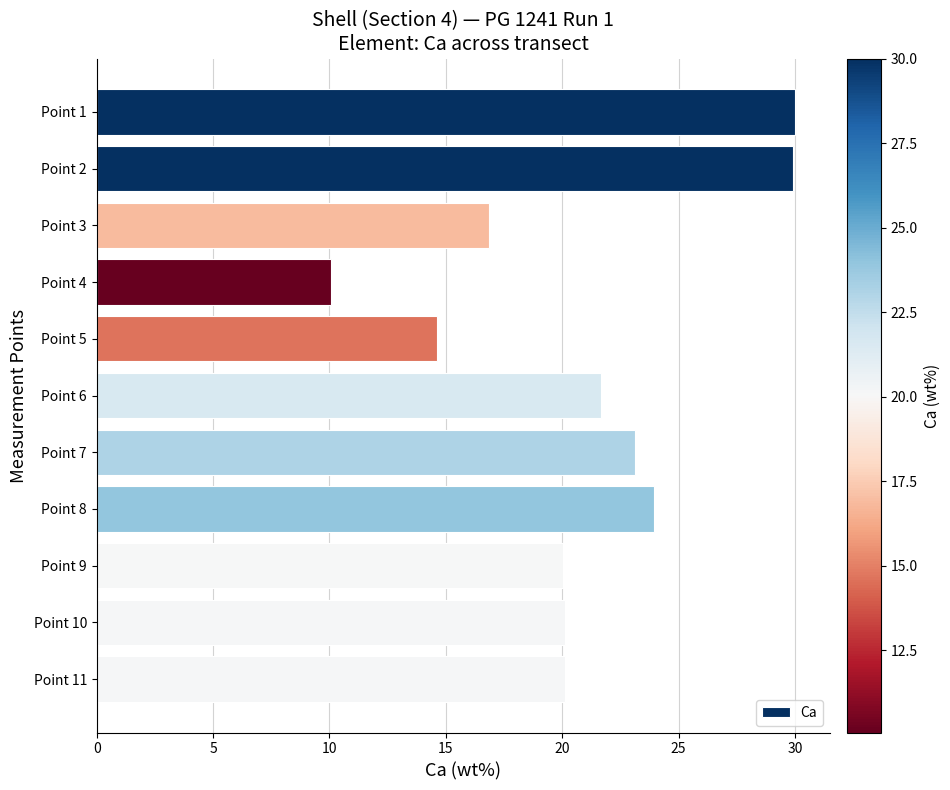

What is the minimum value shown in the chart?

10.1